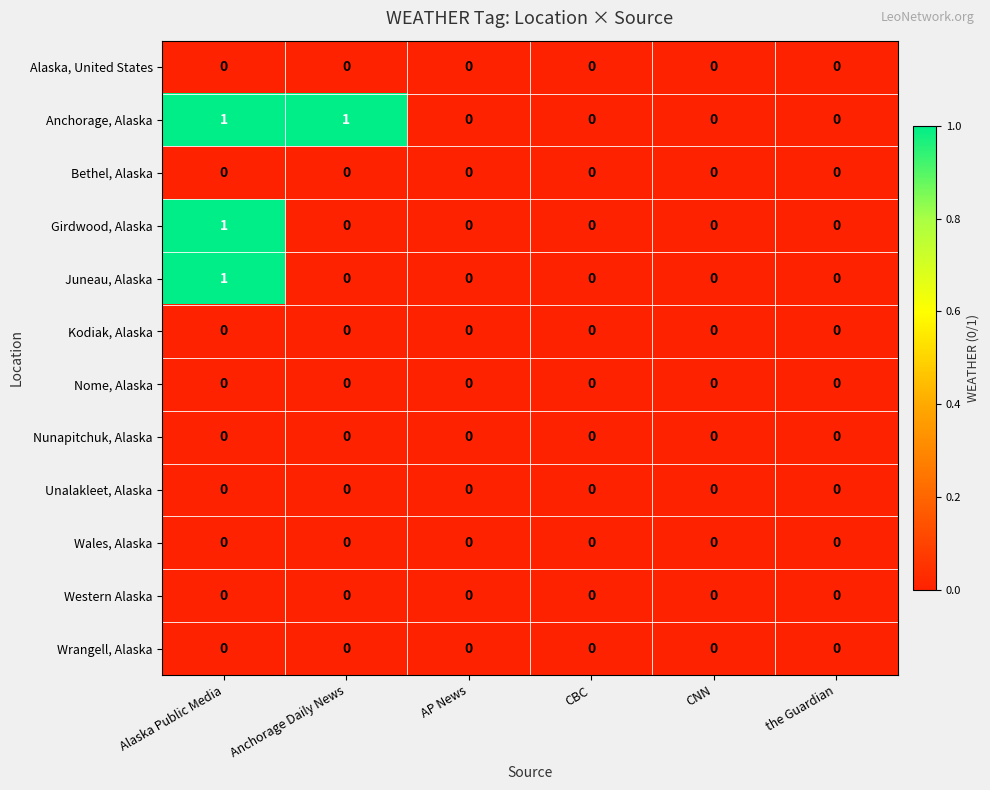

True or false: Wrangell, Alaska has a value of 0 at Alaska Public Media.

True